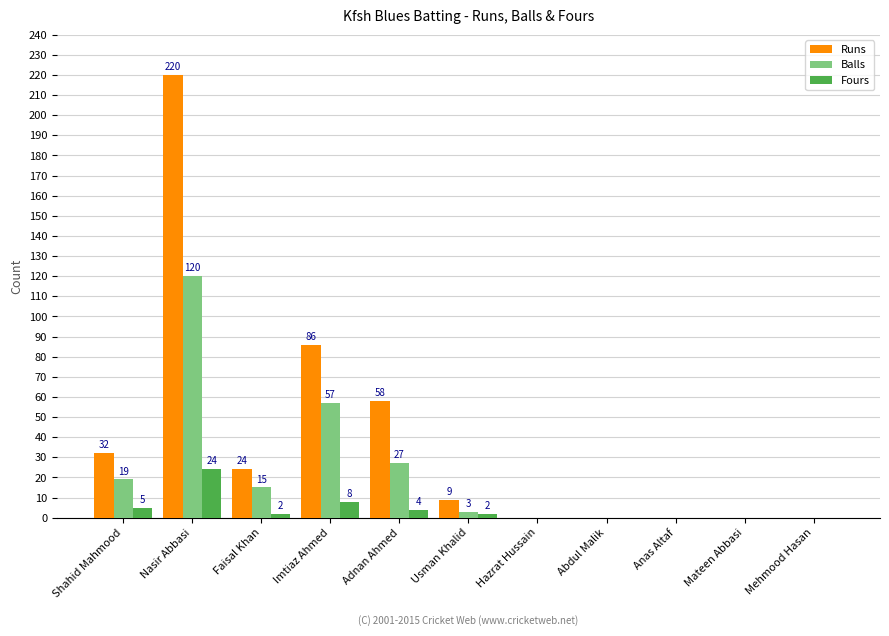

Is the value of Fours at Adnan Ahmed greater than the value of Runs at Abdul Malik?

Yes